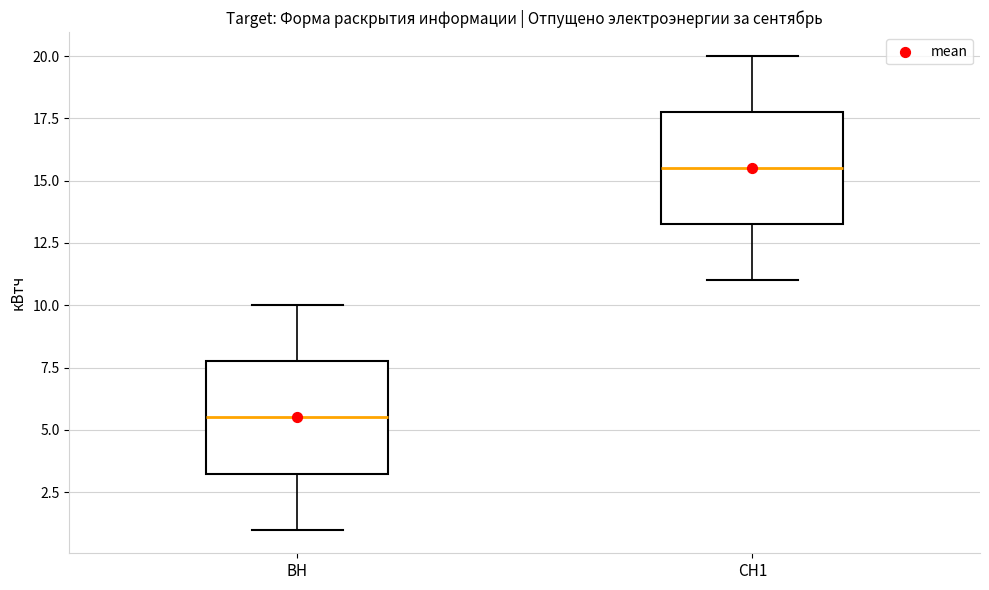

Reading left to right, transcribe this box plot: for each box, give where its median line is, the range the box spans, and where its two whiskers end, as read against the y-axis. The values are not printed on the chart, so give them approximately, as read against the axis.

ВН: median 5.5, box 3.5 to 8.0, whiskers 1.0 to 10.0
СН1: median 15.5, box 13.5 to 18.0, whiskers 11.0 to 20.0